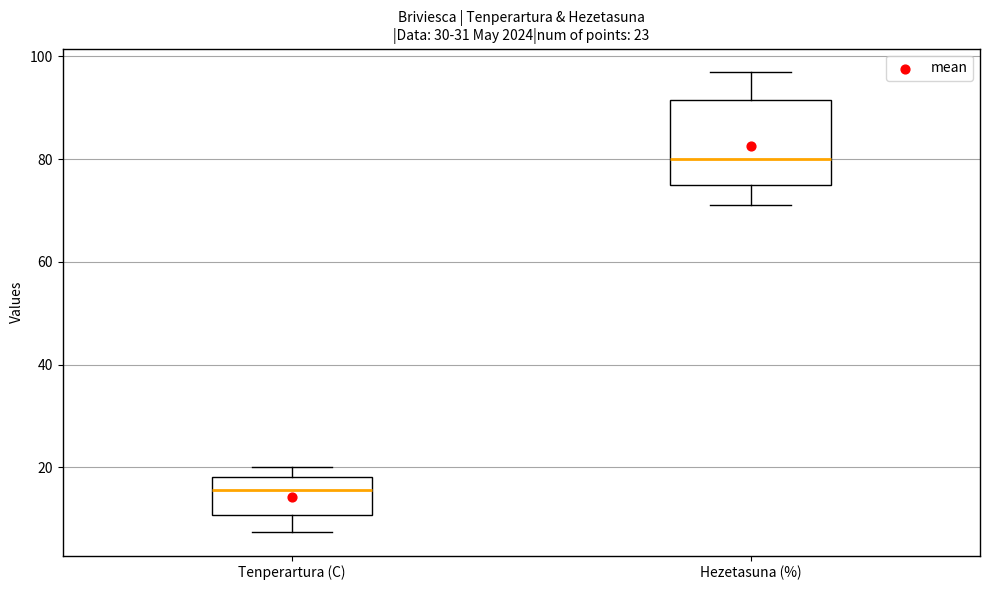

Which box has the highest median line?

Hezetasuna (%)